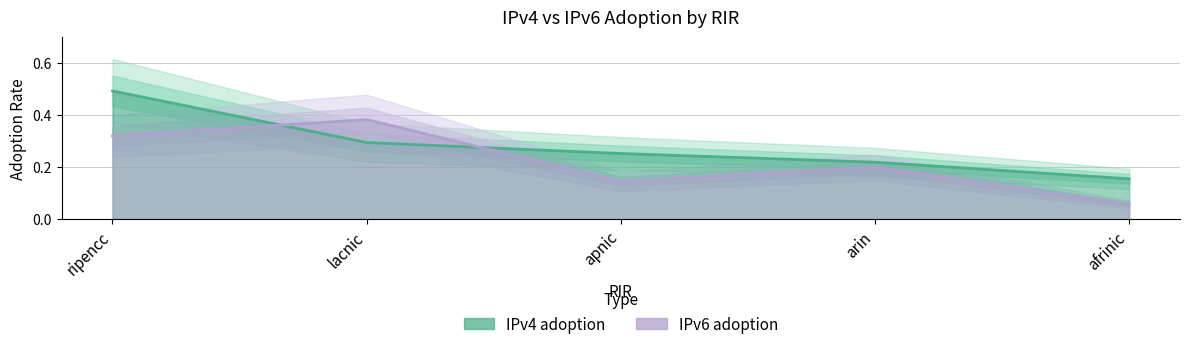

Which category has the lowest value in the IPv4 adoption series?

afrinic